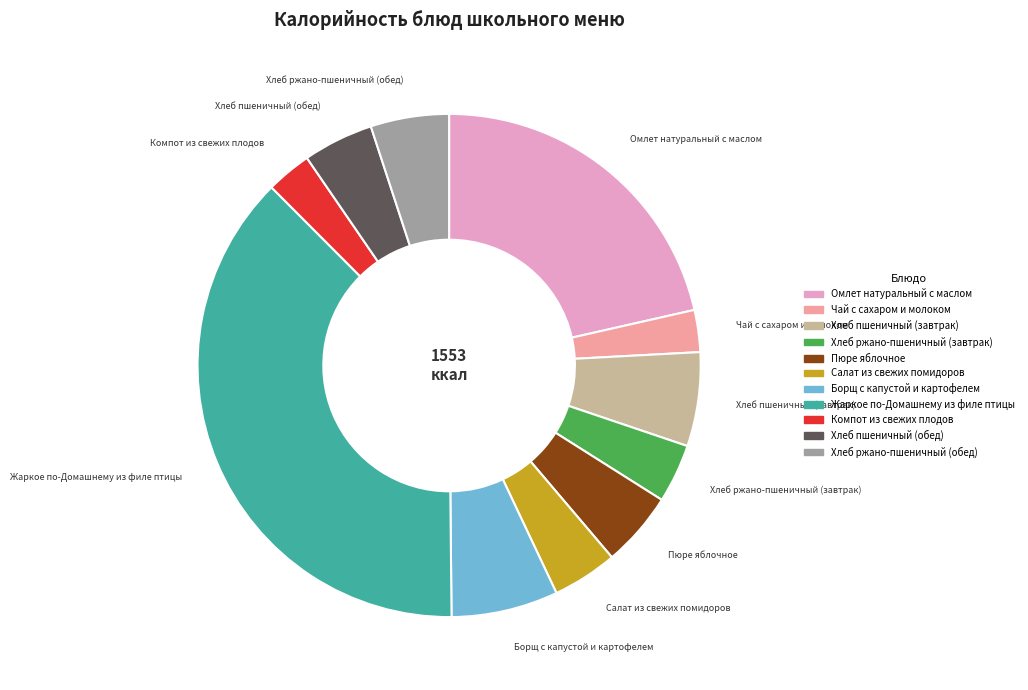

True or false: Борщ с капустой и картофелем accounts for 7% of the total.

True